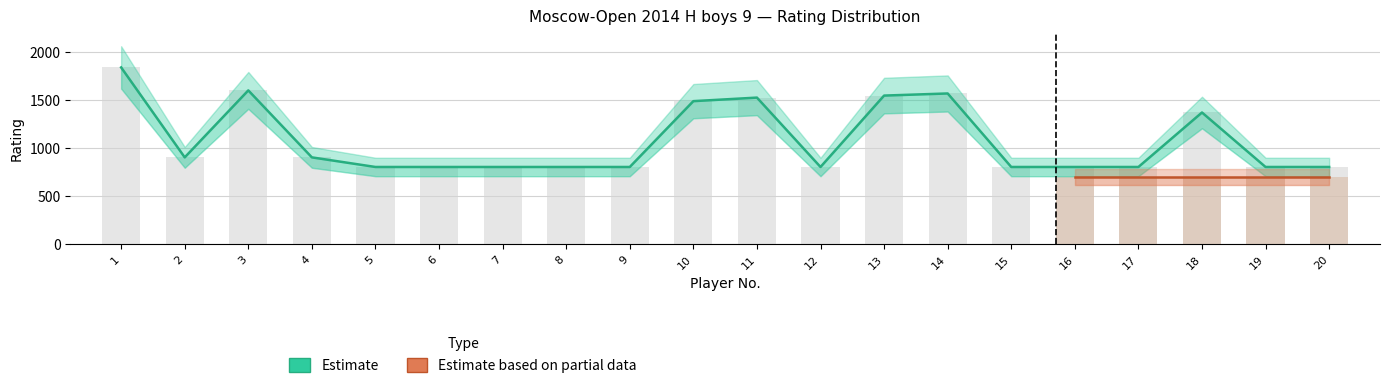

What is the change in value from 17 to 18?

+567